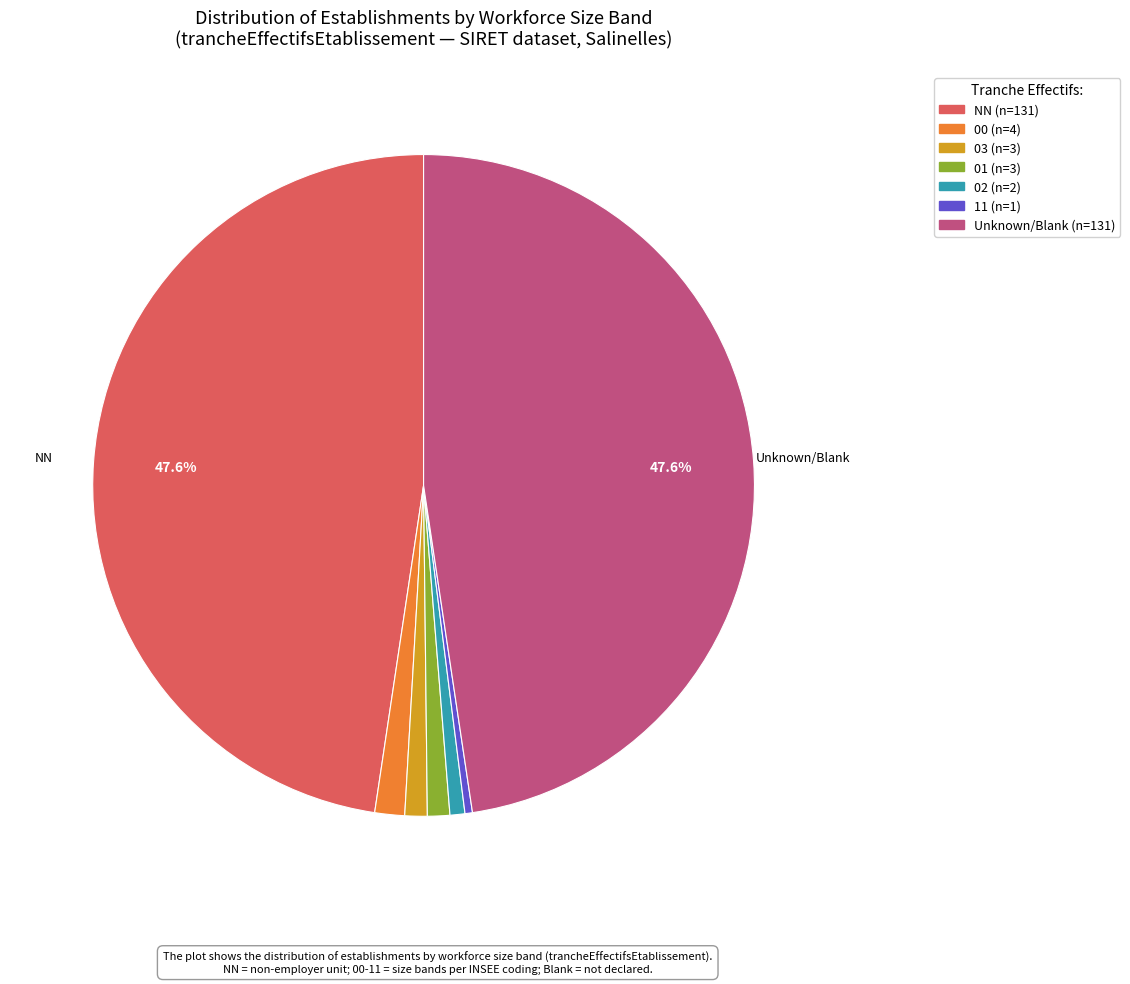

Does any single category account for the majority?

No